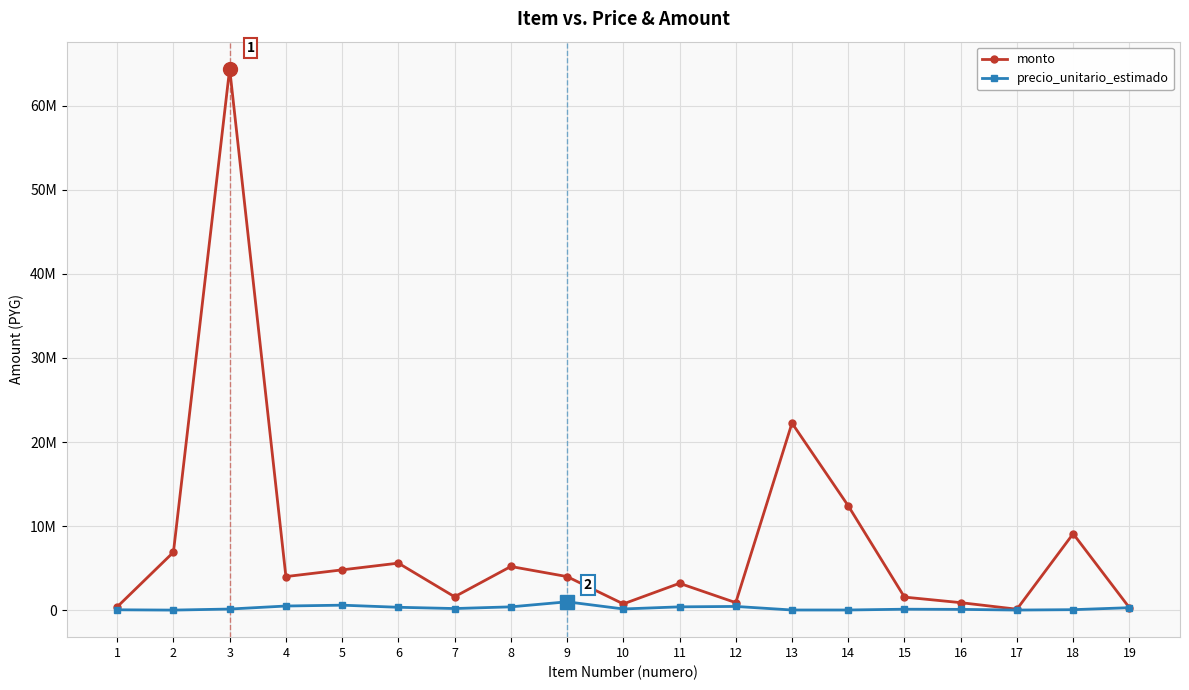

Reading left to right, list all the values displayed in this chart.

monto: 1=400000	2=6900000	3=64400000	4=4000000	5=4800000	6=5600000	7=1600000	8=5200000	9=4000000	10=750000	11=3200000	12=900000	13=22256000	14=12420000	15=1560000	16=900000	17=120000	18=9100000	19=300000
precio_unitario_estimado: 1=50000	2=15000	3=140000	4=500000	5=600000	6=350000	7=200000	8=400000	9=1000000	10=150000	11=400000	12=450000	13=26000	14=27000	15=120000	16=100000	17=20000	18=65000	19=300000